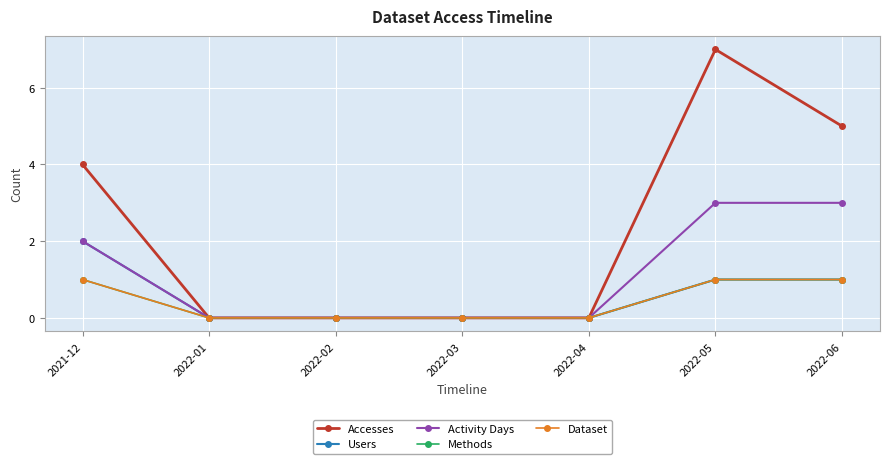

Which series has the largest total across all categories?

Accesses